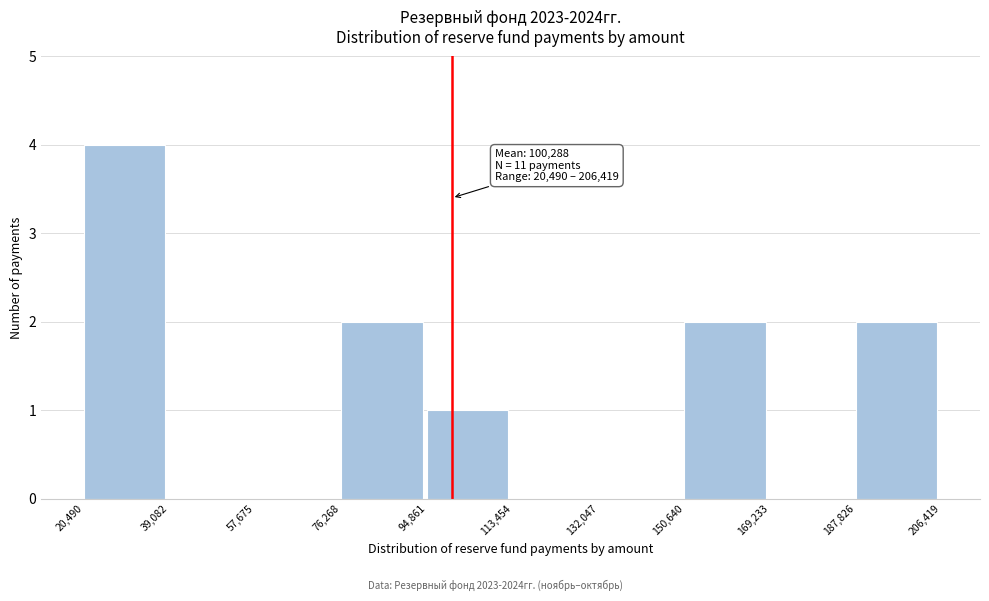

Which range on the x-axis has the tallest bar?

20,490 to 39,082